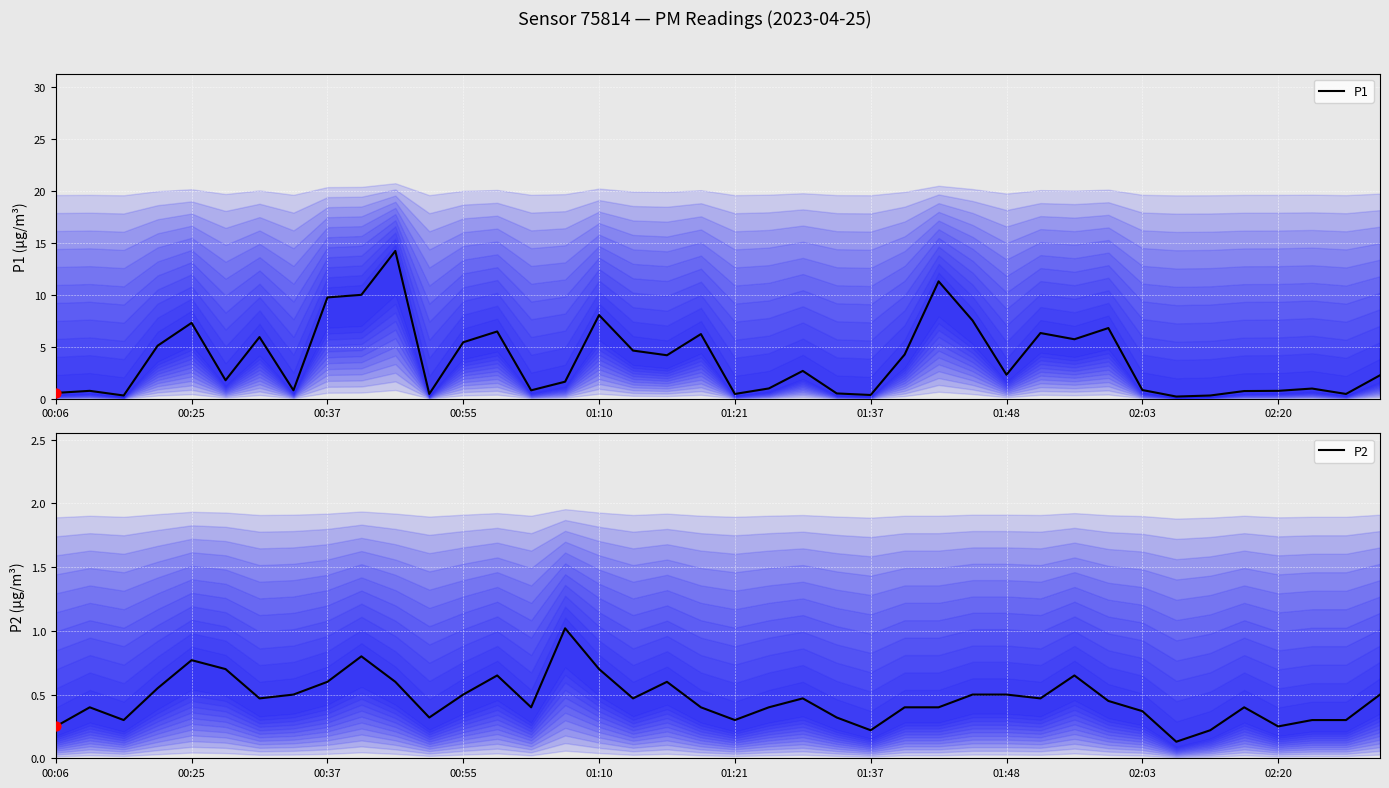

Which series has the largest total across all categories?

P1